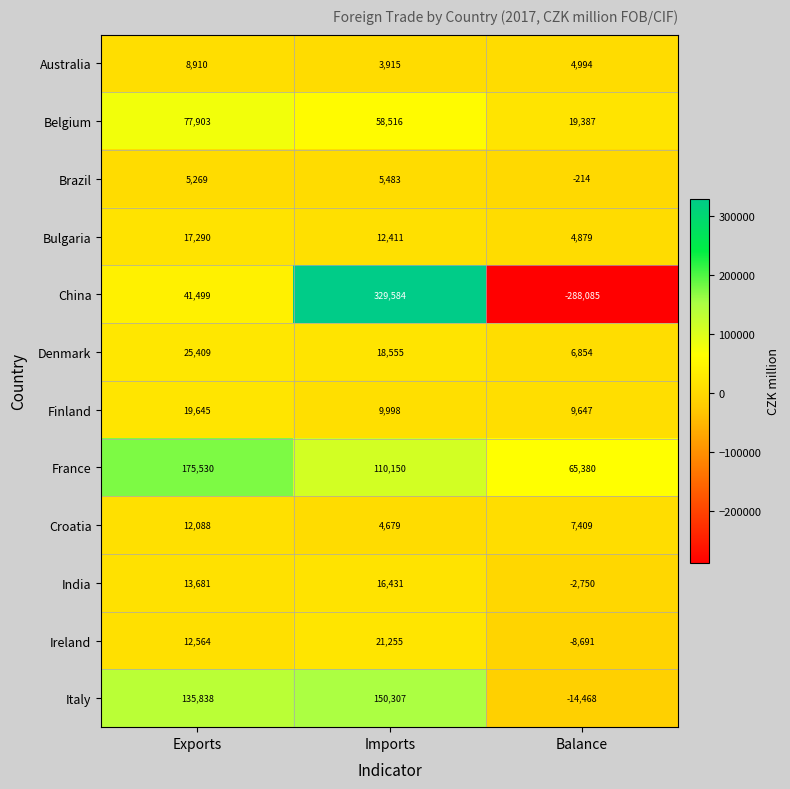

Count the number of data series in this chart.

12